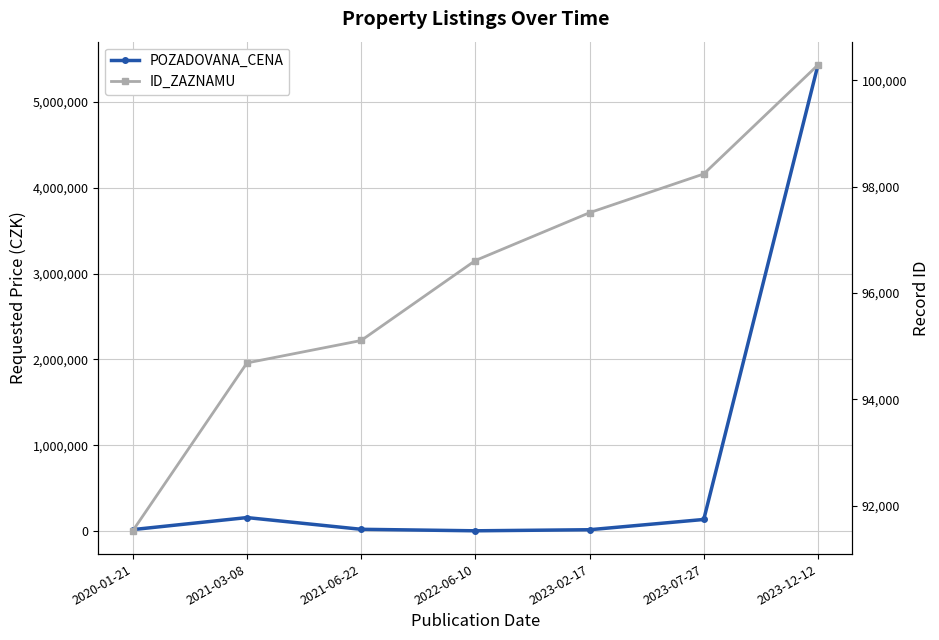

What is the sum of all ID_ZAZNAMU values?

673968